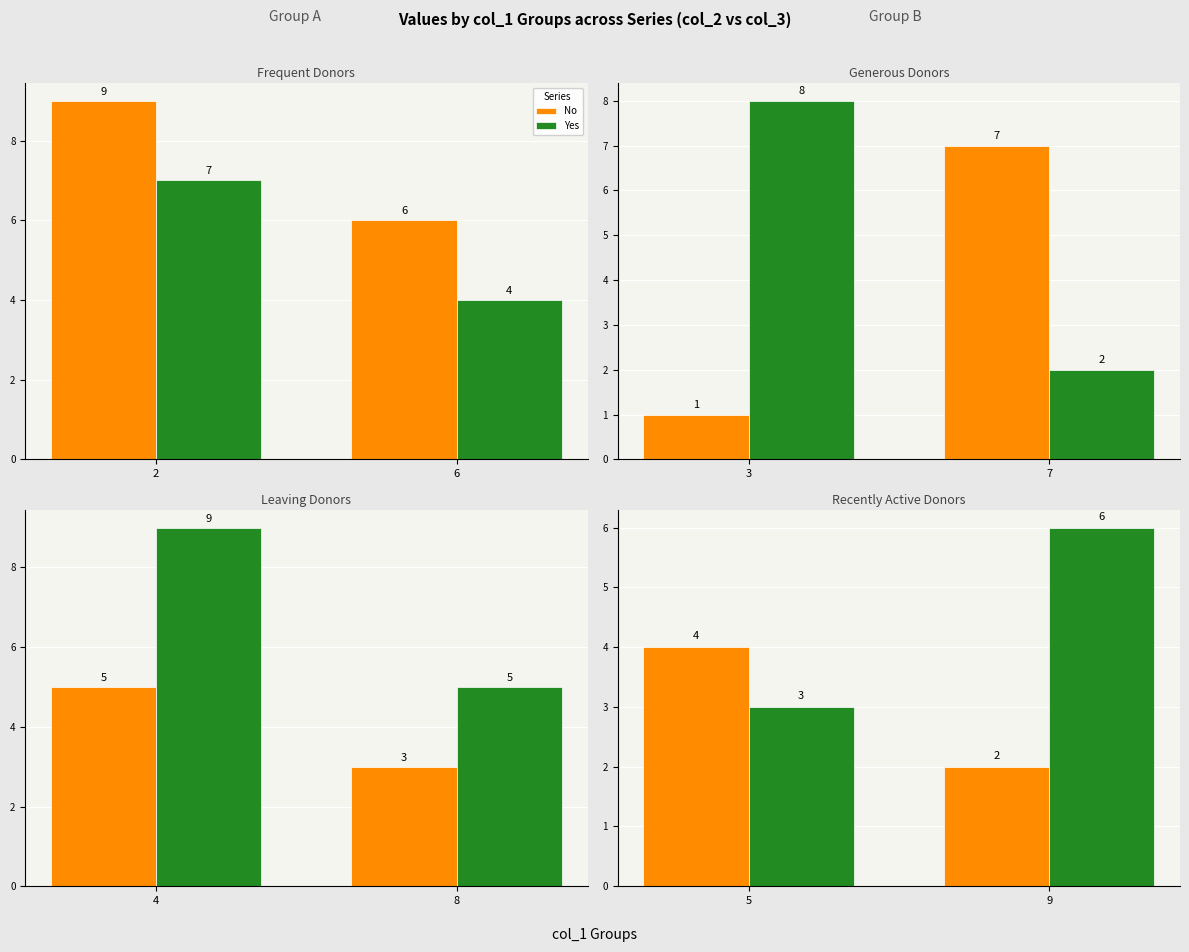

Does the chart contain any negative values?

No